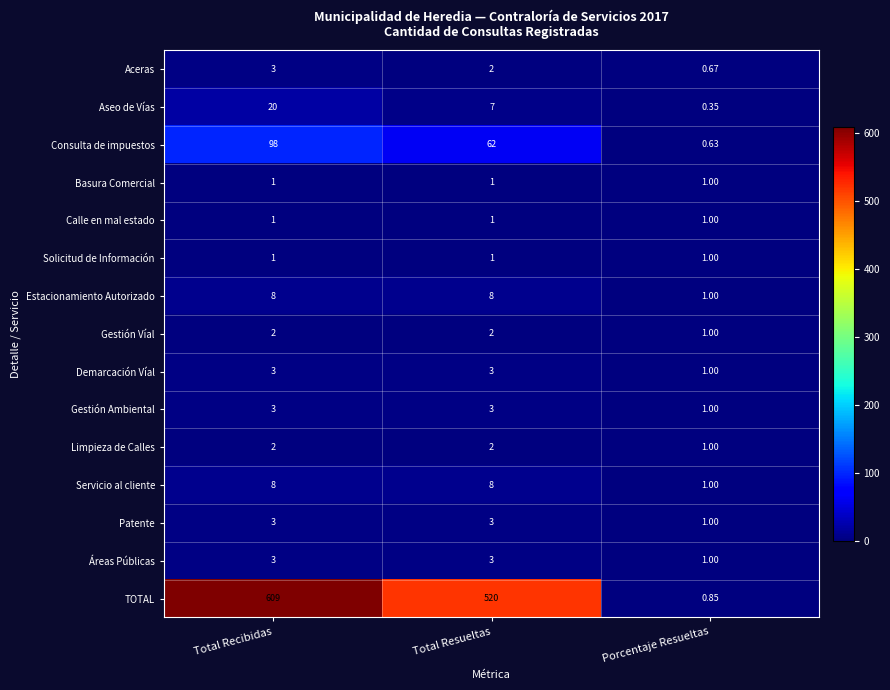

Which category has the lowest value in the Estacionamiento Autorizado series?

Porcentaje Resueltas